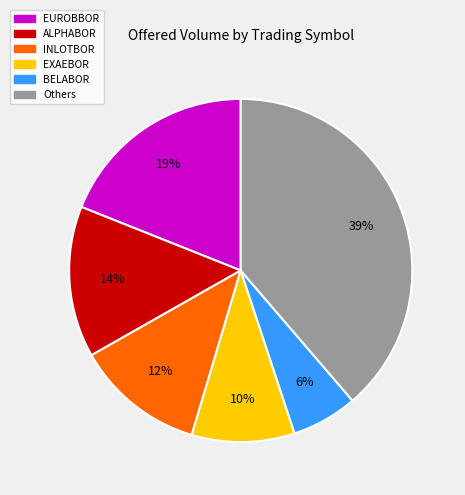

Is there a majority slice in this chart?

No